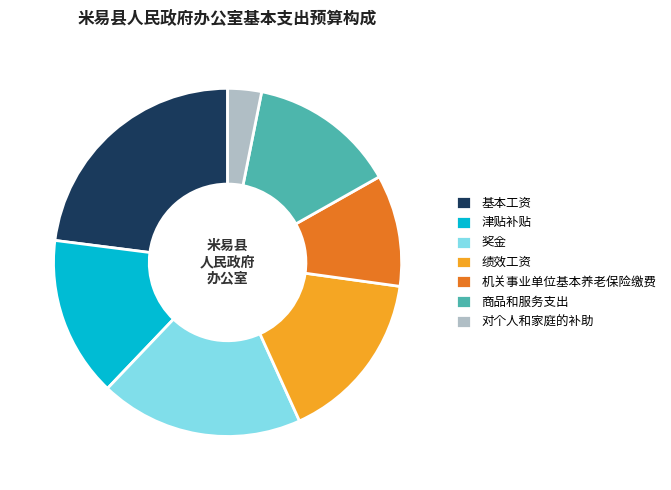

True or false: 商品和服务支出 accounts for 14% of the total.

True